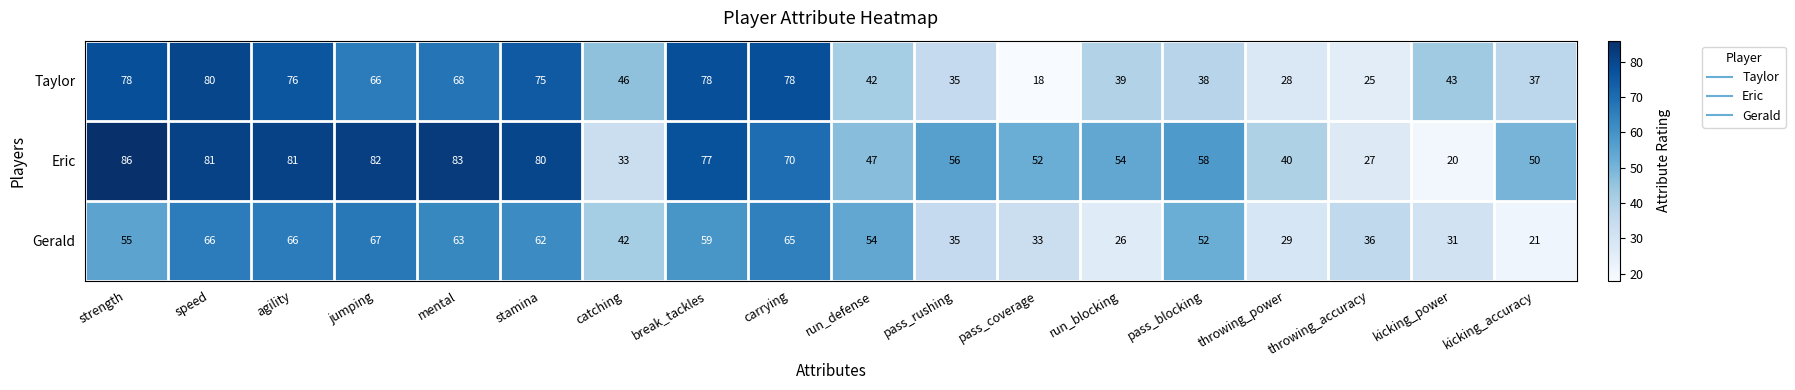

What is the minimum value for Taylor?

18